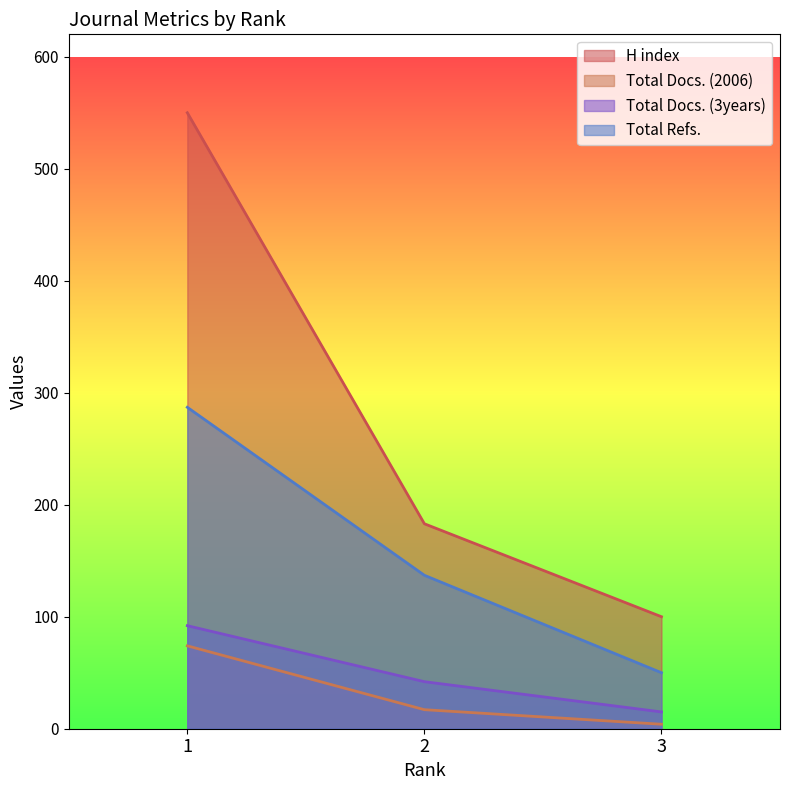

Between 2 and 3, which is larger?

2